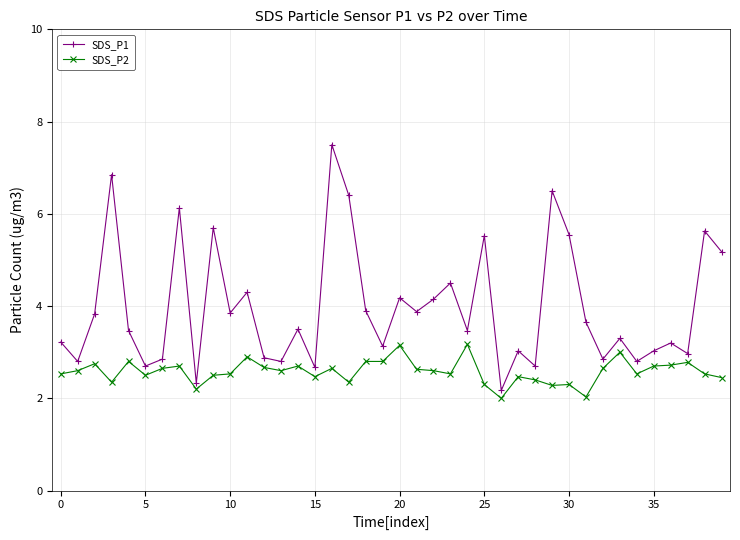

True or false: SDS_P2 and SDS_P1 cross at least once.

False